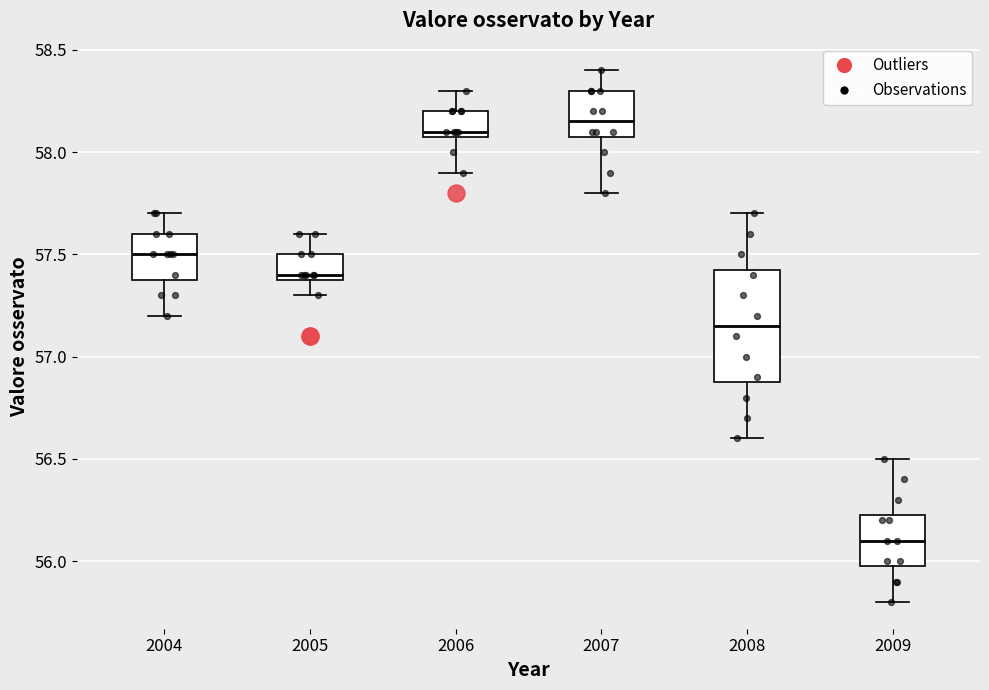

Where does the median line of the box at x = 2009 sit on the y-axis? The values are not printed on the chart, so give them approximately, as read against the axis.

56.10